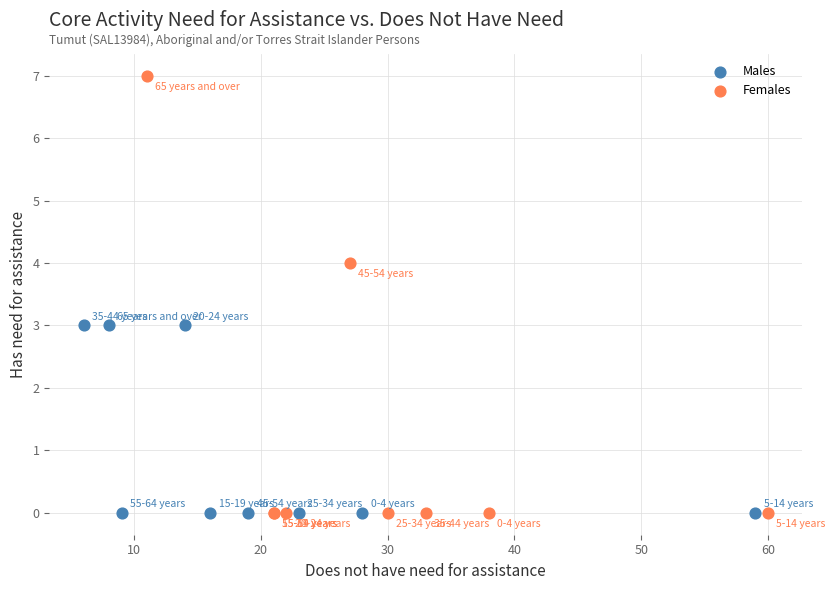

Which series reaches the maximum Y coordinate?

Females